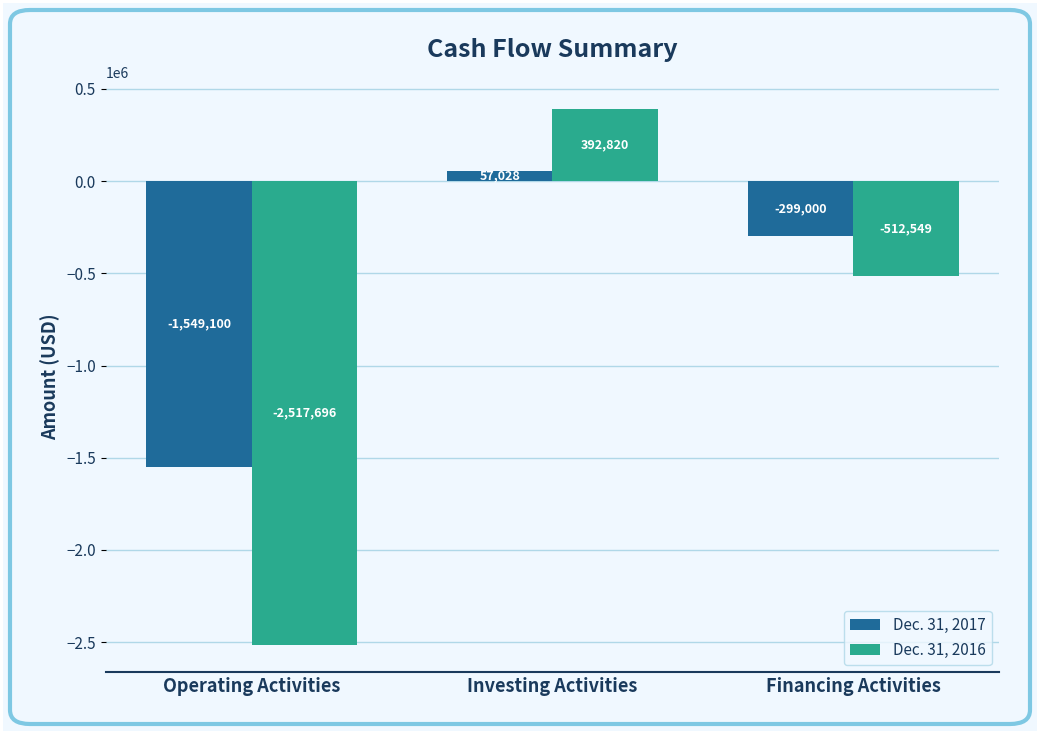

Between Operating Activities and Investing Activities, which series saw the biggest shift?

Dec. 31, 2016